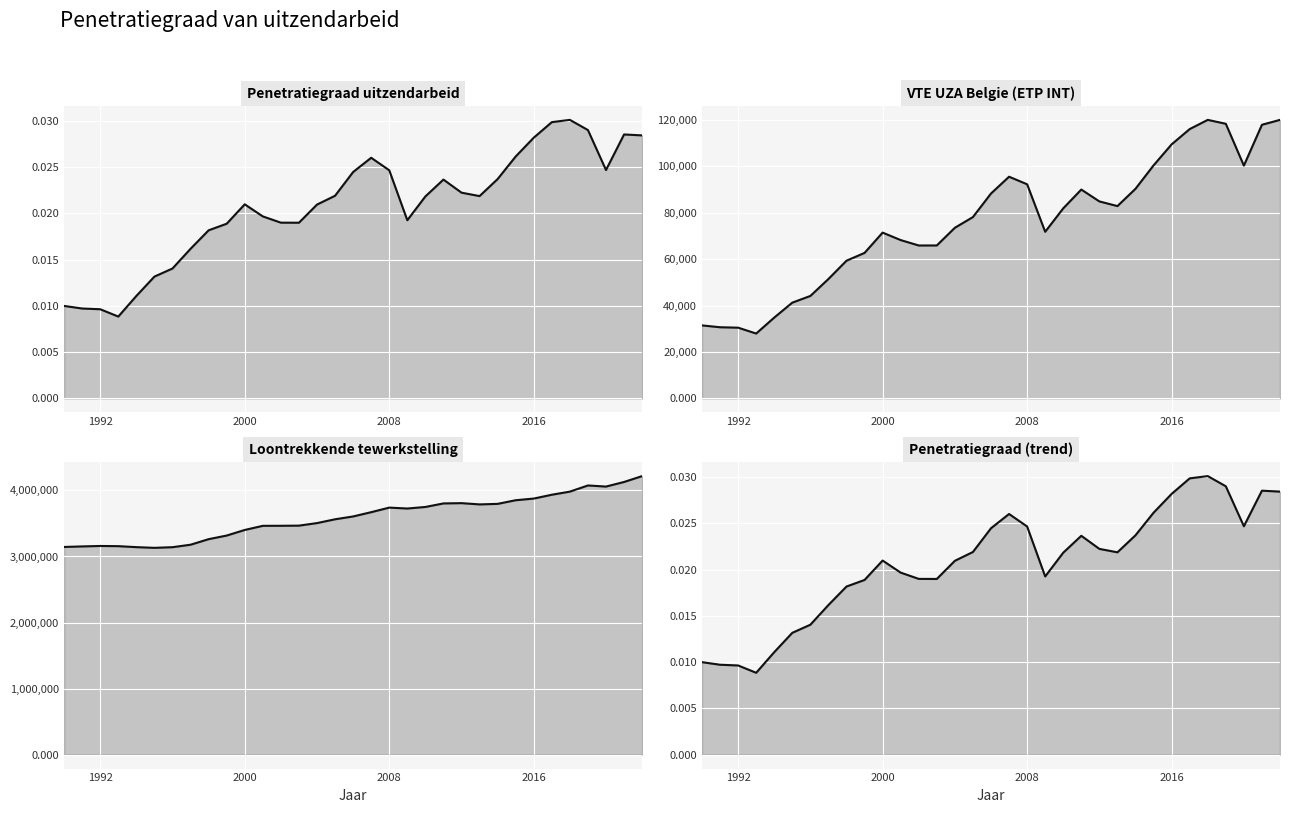

Which series has the largest total across all categories?

Loontrekkende tewerkstelling